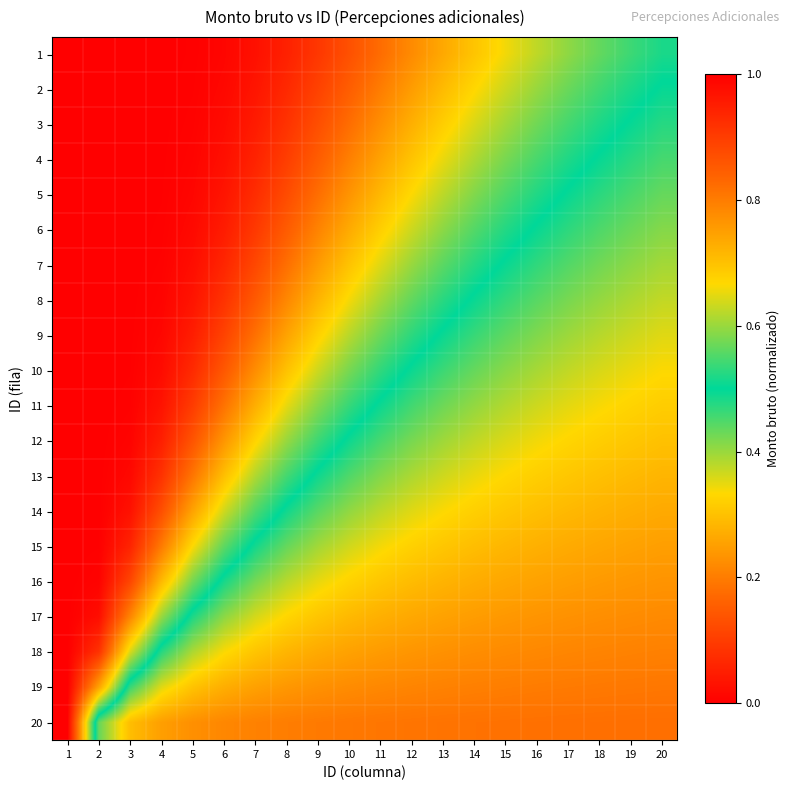

Reading left to right, list all the values displayed in this chart.

1: 1=1.0	2=1.0	3=1.0	4=1.0	5=1.0	6=1.0	7=1.0	8=0.9	9=0.9	10=0.9	11=0.8	12=0.8	13=0.7	14=0.7	15=0.7	16=0.6	17=0.6	18=0.6	19=0.5	20=0.5
2: 1=1.0	2=1.0	3=1.0	4=1.0	5=1.0	6=1.0	7=1.0	8=0.9	9=0.9	10=0.8	11=0.8	12=0.8	13=0.7	14=0.7	15=0.6	16=0.6	17=0.6	18=0.5	19=0.5	20=0.5
3: 1=1.0	2=1.0	3=1.0	4=1.0	5=1.0	6=1.0	7=1.0	8=0.9	9=0.9	10=0.8	11=0.8	12=0.7	13=0.7	14=0.6	15=0.6	16=0.6	17=0.5	18=0.5	19=0.5	20=0.5
4: 1=1.0	2=1.0	3=1.0	4=1.0	5=1.0	6=1.0	7=0.9	8=0.9	9=0.8	10=0.8	11=0.7	12=0.7	13=0.7	14=0.6	15=0.6	16=0.5	17=0.5	18=0.5	19=0.5	20=0.5
5: 1=1.0	2=1.0	3=1.0	4=1.0	5=1.0	6=1.0	7=0.9	8=0.9	9=0.8	10=0.8	11=0.7	12=0.7	13=0.6	14=0.6	15=0.6	16=0.5	17=0.5	18=0.5	19=0.5	20=0.4
6: 1=1.0	2=1.0	3=1.0	4=1.0	5=1.0	6=1.0	7=0.9	8=0.8	9=0.8	10=0.7	11=0.7	12=0.6	13=0.6	14=0.6	15=0.5	16=0.5	17=0.5	18=0.4	19=0.4	20=0.4
7: 1=1.0	2=1.0	3=1.0	4=1.0	5=1.0	6=0.9	7=0.9	8=0.8	9=0.8	10=0.7	11=0.6	12=0.6	13=0.6	14=0.5	15=0.5	16=0.5	17=0.4	18=0.4	19=0.4	20=0.4
8: 1=1.0	2=1.0	3=1.0	4=1.0	5=1.0	6=0.9	7=0.9	8=0.8	9=0.7	10=0.7	11=0.6	12=0.6	13=0.5	14=0.5	15=0.5	16=0.4	17=0.4	18=0.4	19=0.4	20=0.4
9: 1=1.0	2=1.0	3=1.0	4=1.0	5=1.0	6=0.9	7=0.8	8=0.7	9=0.7	10=0.6	11=0.6	12=0.5	13=0.5	14=0.5	15=0.4	16=0.4	17=0.4	18=0.4	19=0.4	20=0.4
10: 1=1.0	2=1.0	3=1.0	4=1.0	5=0.9	6=0.9	7=0.8	8=0.7	9=0.6	10=0.6	11=0.5	12=0.5	13=0.5	14=0.4	15=0.4	16=0.4	17=0.4	18=0.4	19=0.3	20=0.3
11: 1=1.0	2=1.0	3=1.0	4=1.0	5=0.9	6=0.8	7=0.7	8=0.7	9=0.6	10=0.5	11=0.5	12=0.5	13=0.4	14=0.4	15=0.4	16=0.4	17=0.4	18=0.3	19=0.3	20=0.3
12: 1=1.0	2=1.0	3=1.0	4=0.9	5=0.9	6=0.8	7=0.7	8=0.6	9=0.5	10=0.5	11=0.5	12=0.4	13=0.4	14=0.4	15=0.4	16=0.3	17=0.3	18=0.3	19=0.3	20=0.3
13: 1=1.0	2=1.0	3=1.0	4=0.9	5=0.8	6=0.7	7=0.6	8=0.5	9=0.5	10=0.4	11=0.4	12=0.4	13=0.4	14=0.3	15=0.3	16=0.3	17=0.3	18=0.3	19=0.3	20=0.3
14: 1=1.0	2=1.0	3=1.0	4=0.9	5=0.7	6=0.6	7=0.6	8=0.5	9=0.4	10=0.4	11=0.4	12=0.4	13=0.3	14=0.3	15=0.3	16=0.3	17=0.3	18=0.3	19=0.3	20=0.3
15: 1=1.0	2=1.0	3=0.9	4=0.8	5=0.7	6=0.6	7=0.5	8=0.4	9=0.4	10=0.4	11=0.3	12=0.3	13=0.3	14=0.3	15=0.3	16=0.3	17=0.3	18=0.3	19=0.3	20=0.2
16: 1=1.0	2=1.0	3=0.9	4=0.7	5=0.6	6=0.5	7=0.4	8=0.4	9=0.3	10=0.3	11=0.3	12=0.3	13=0.3	14=0.3	15=0.3	16=0.3	17=0.2	18=0.2	19=0.2	20=0.2
17: 1=1.0	2=1.0	3=0.8	4=0.6	5=0.5	6=0.4	7=0.4	8=0.3	9=0.3	10=0.3	11=0.3	12=0.3	13=0.3	14=0.2	15=0.2	16=0.2	17=0.2	18=0.2	19=0.2	20=0.2
18: 1=1.0	2=0.9	3=0.6	4=0.5	5=0.4	6=0.3	7=0.3	8=0.3	9=0.3	10=0.3	11=0.2	12=0.2	13=0.2	14=0.2	15=0.2	16=0.2	17=0.2	18=0.2	19=0.2	20=0.2
19: 1=1.0	2=0.7	3=0.5	4=0.4	5=0.3	6=0.3	7=0.3	8=0.2	9=0.2	10=0.2	11=0.2	12=0.2	13=0.2	14=0.2	15=0.2	16=0.2	17=0.2	18=0.2	19=0.2	20=0.2
20: 1=1.0	2=0.4	3=0.3	4=0.2	5=0.2	6=0.2	7=0.2	8=0.2	9=0.2	10=0.2	11=0.2	12=0.2	13=0.2	14=0.2	15=0.2	16=0.2	17=0.2	18=0.2	19=0.2	20=0.2